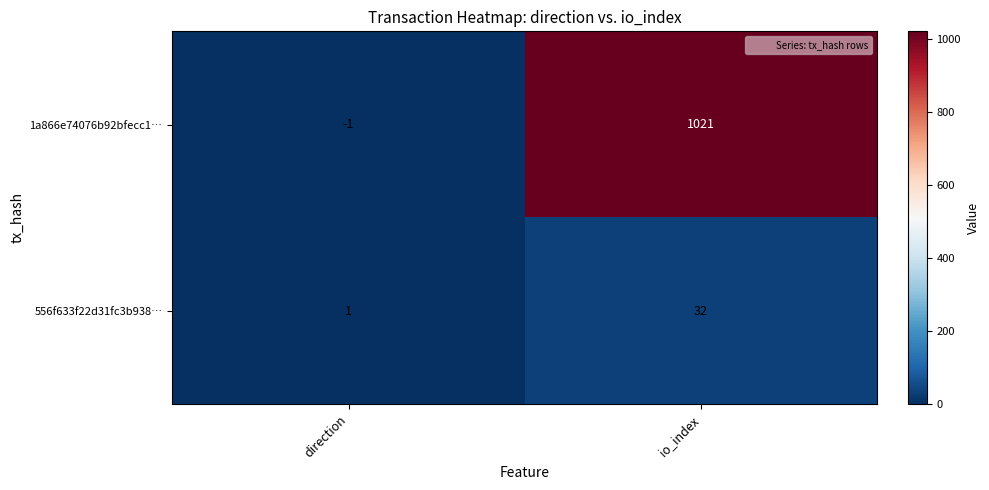

Rank the series by their average value, from lowest to highest.

556f633f22d31fc3b938…, 1a866e74076b92bfecc1…